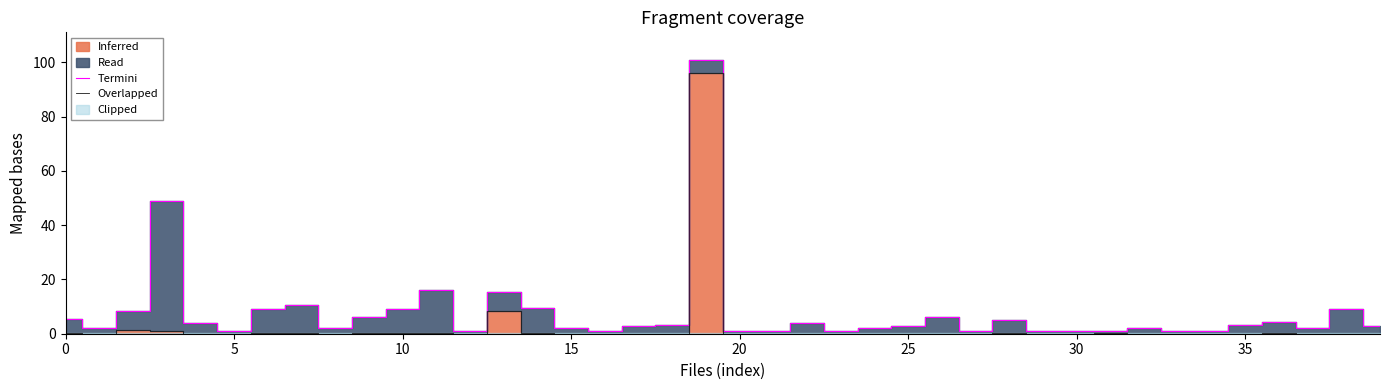

True or false: Overlapped and Termini cross at least once.

False